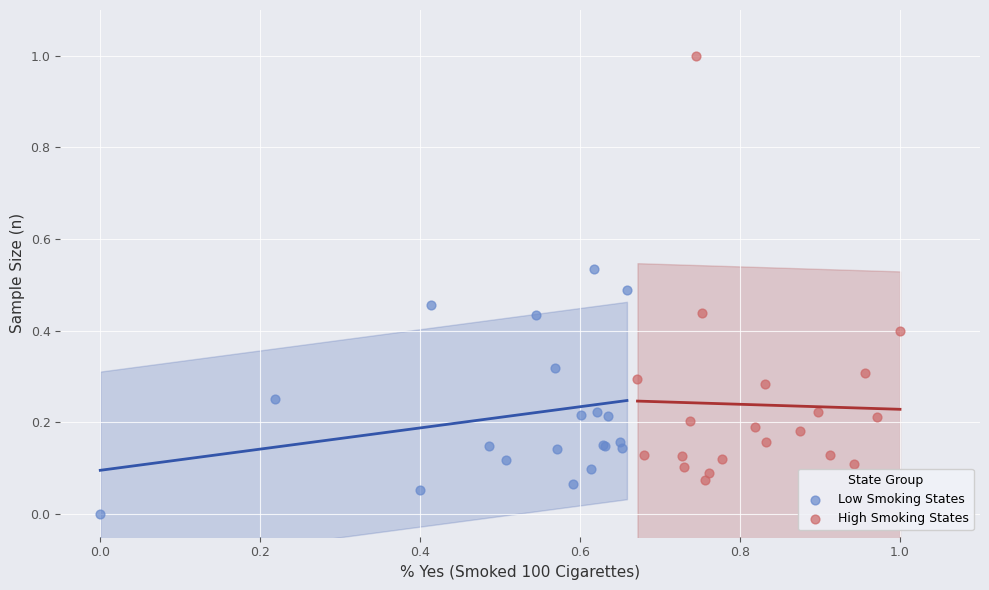

Which series reaches the maximum Y coordinate?

High Smoking States